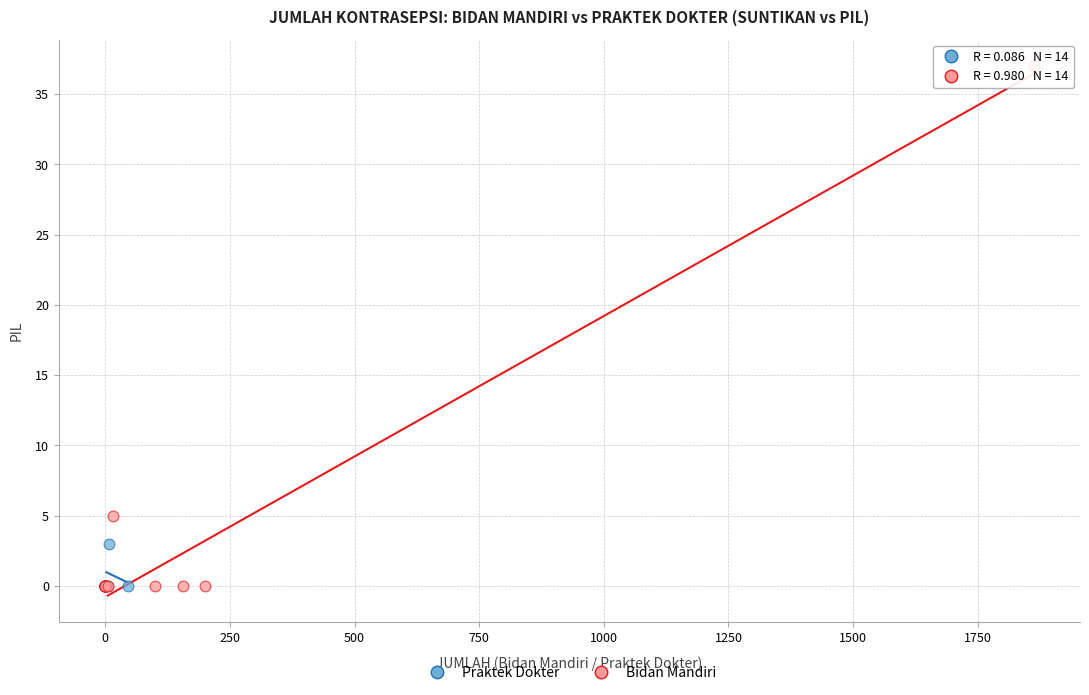

What are all the series names shown in the legend?

Praktek Dokter, Bidan Mandiri